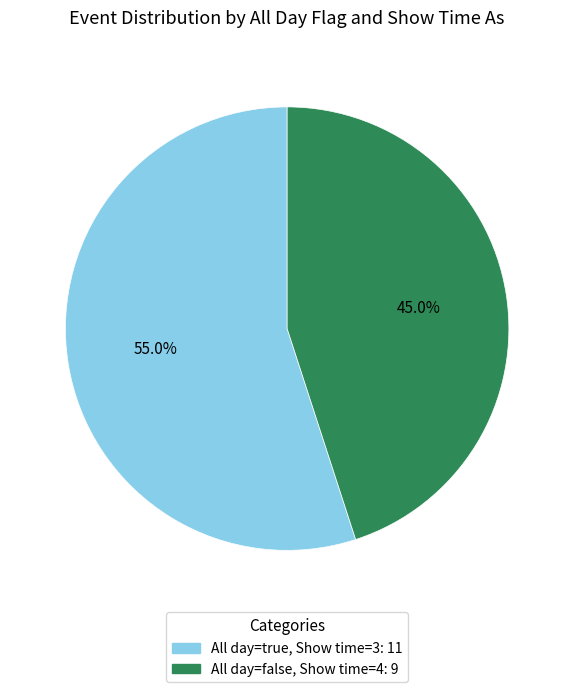

To the nearest percent, what is the difference between the largest and smallest slice percentages?

10%